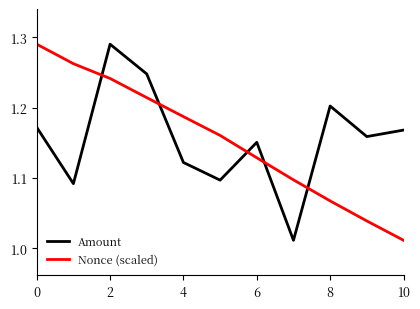

After their last crossing, which series has the higher values: Amount or Nonce (scaled)?

Amount